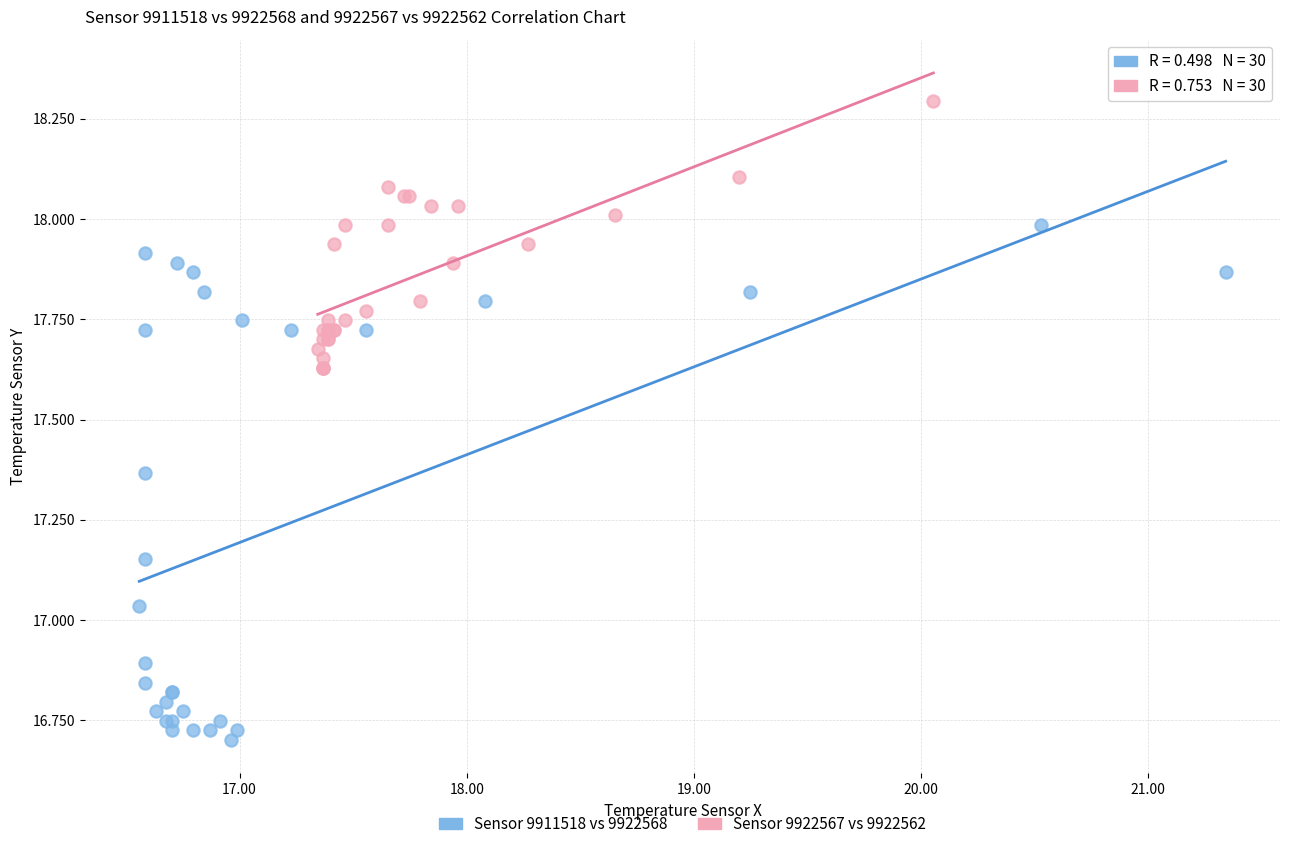

Which series contains the lowest Y value?

Sensor 9911518 vs 9922568